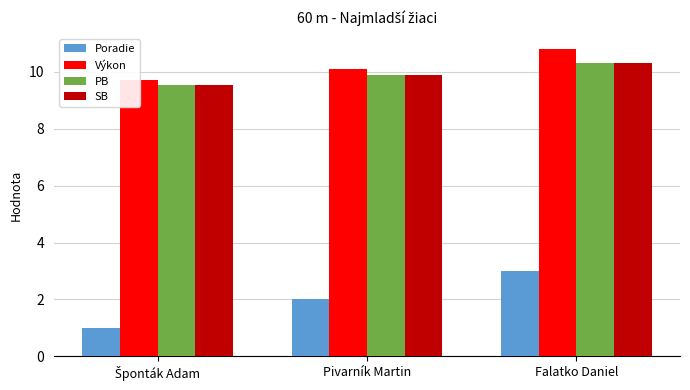

Is the value of PB at Falatko Daniel greater than the value of SB at Pivarník Martin?

Yes